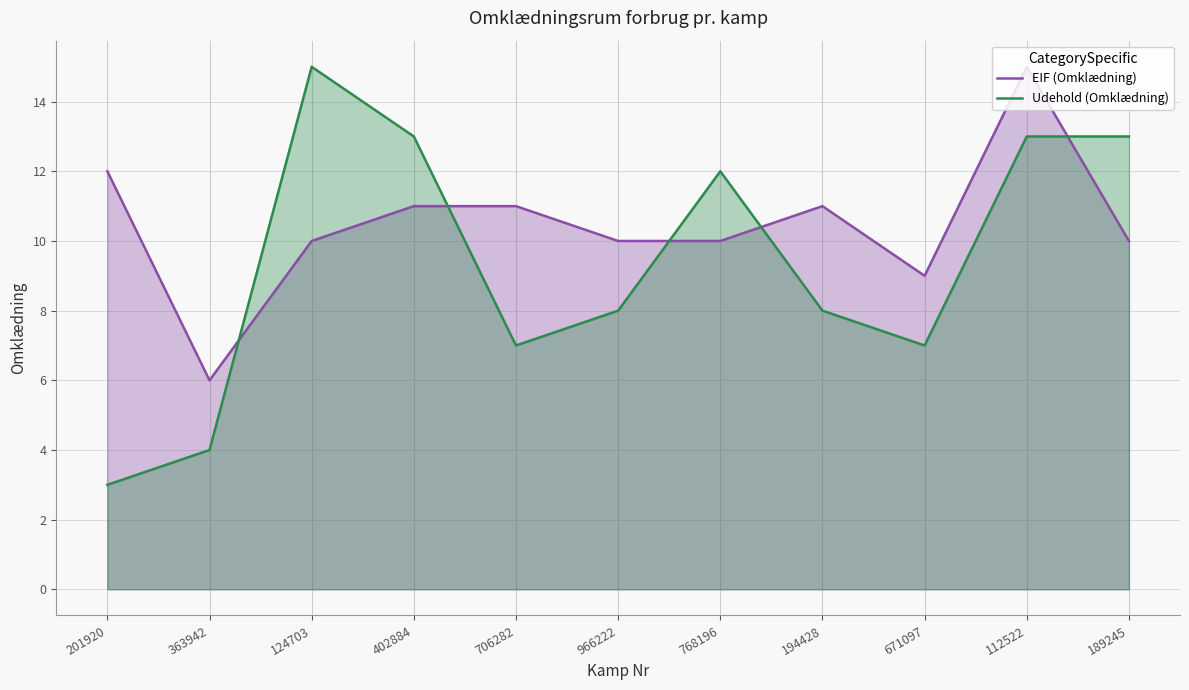

The EIF (Omklædning) series shows 15 at 966222. True or false?

False